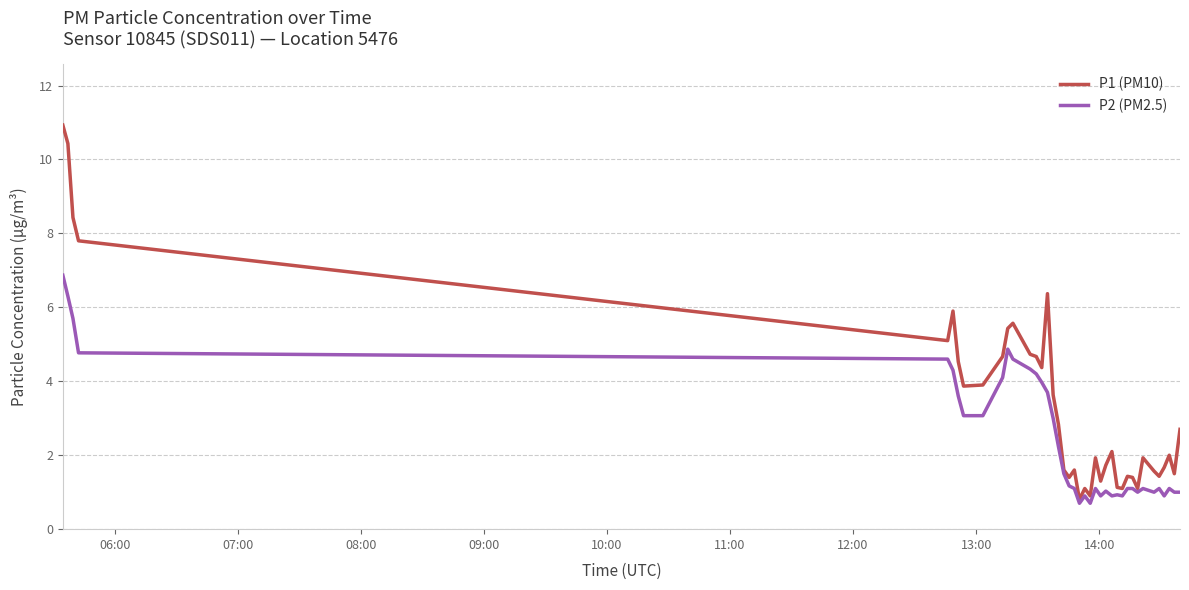

What are all the series names shown in the legend?

P1 (PM10), P2 (PM2.5)